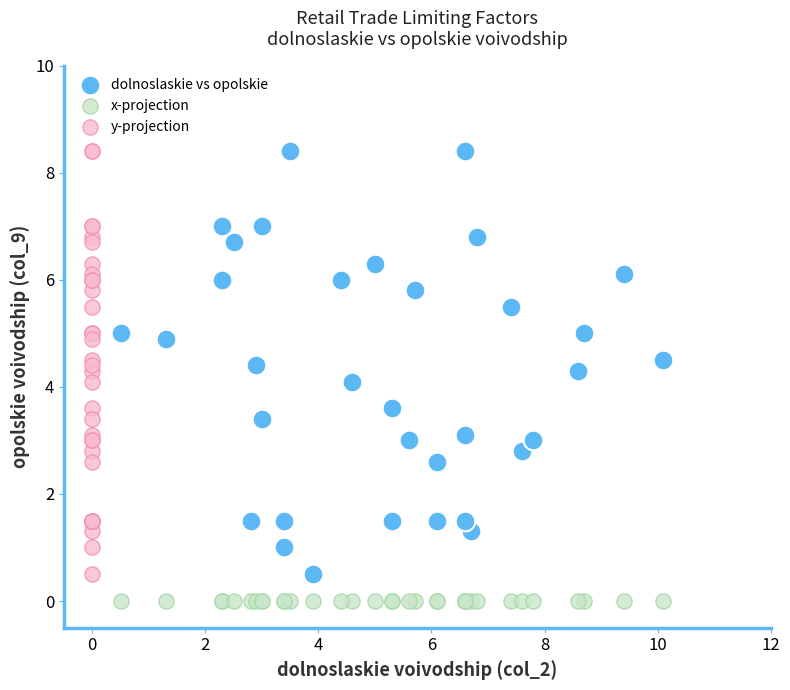

Which series contains the lowest Y value?

x-projection